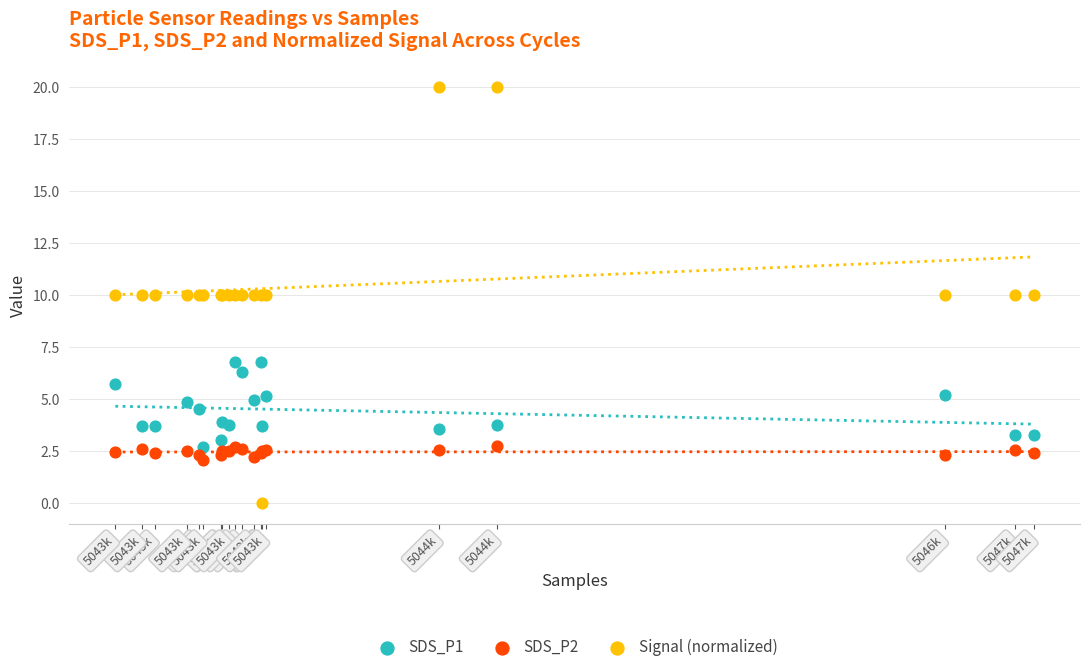

Which series reaches the minimum Y coordinate?

Signal (normalized)